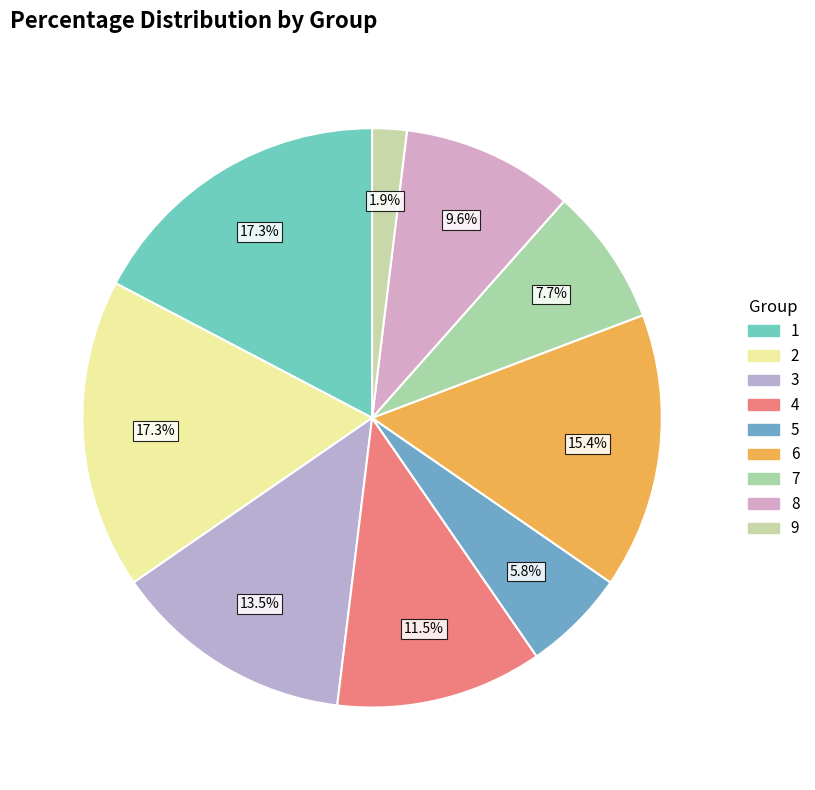

Approximately how many times larger is the value at 6 compared to 9?

8.0